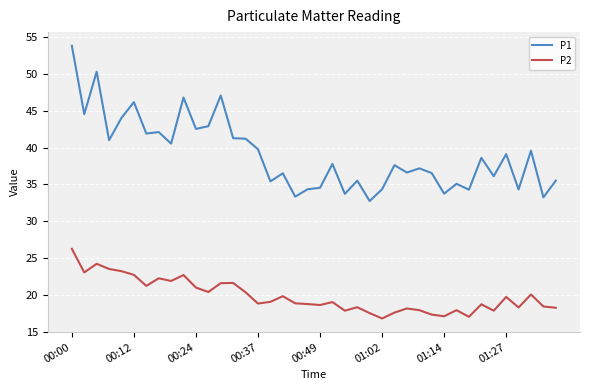

True or false: P1 and P2 cross at least once.

False